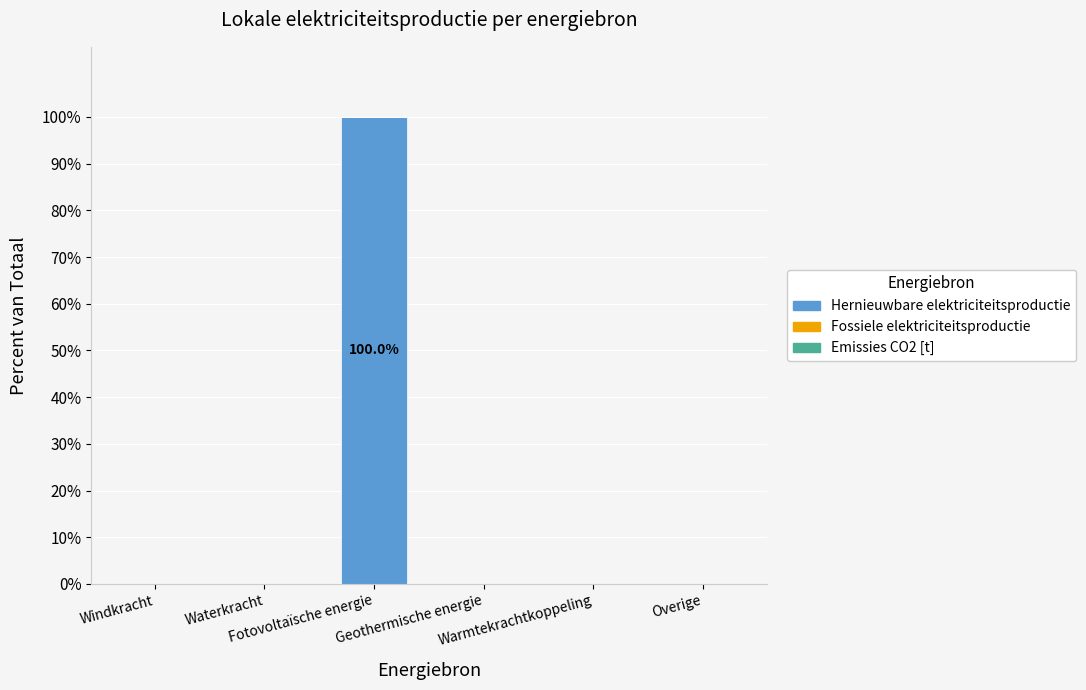

What is the maximum value shown in the chart?

100